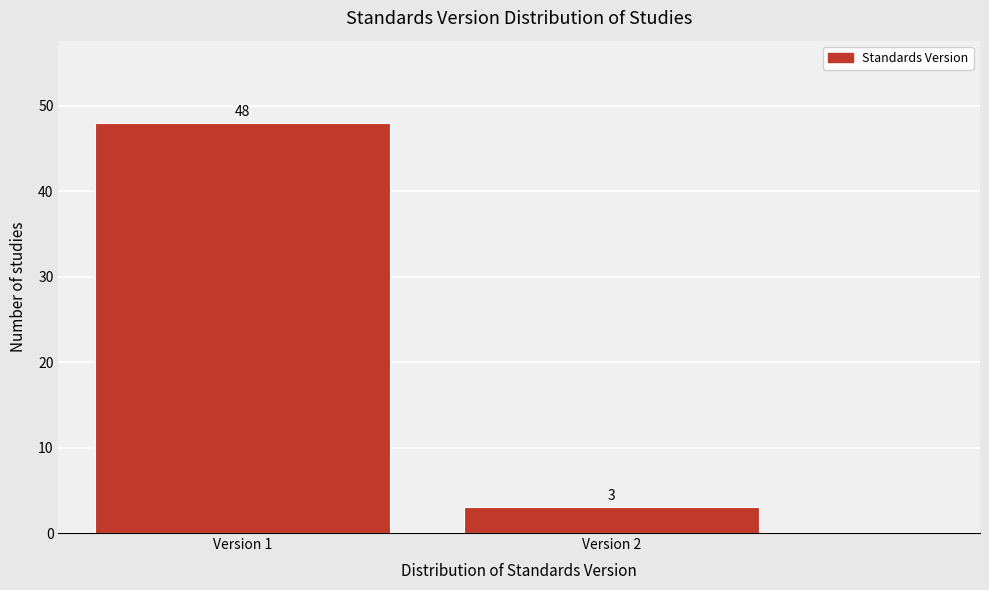

Reading left to right, list all the values displayed in this chart.

48	3